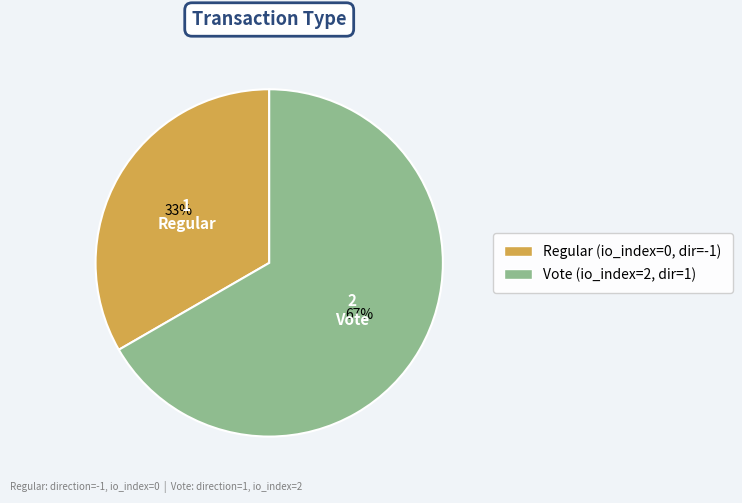

Is it true that Regular is 42% of the pie?

False